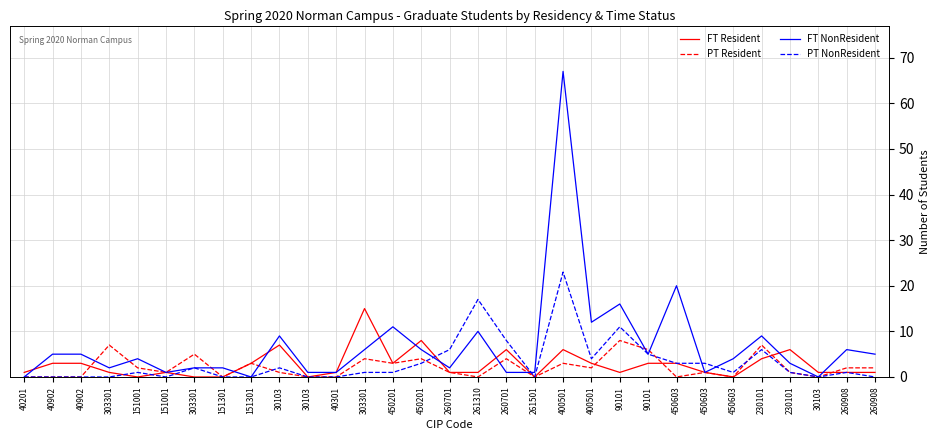

How many lines are shown in the chart?

4